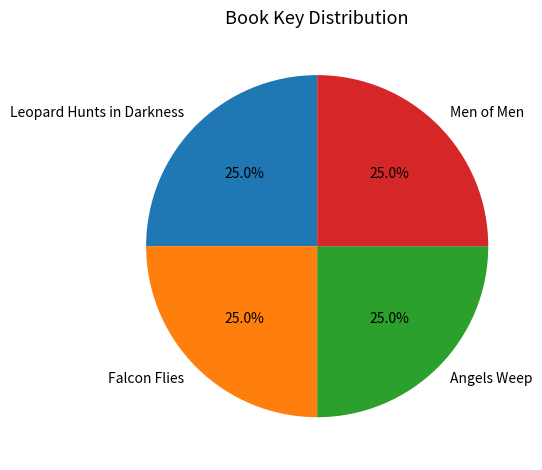

How many segments does this pie chart have?

4